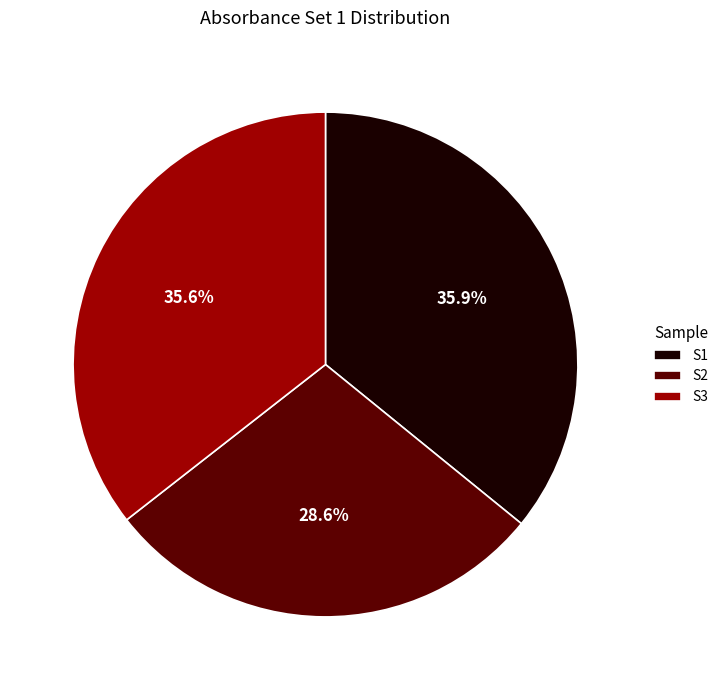

To the nearest percent, what portion does S2 represent?

29%